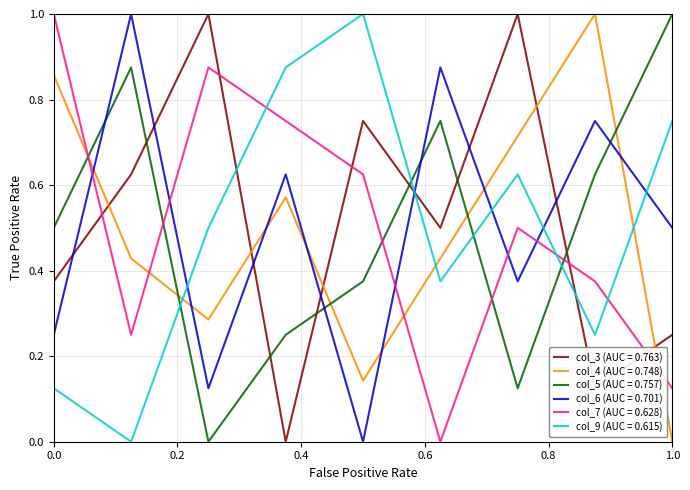

What is the difference between the maximum and minimum values in the col_3 (AUC = 0.763) series?

1.0